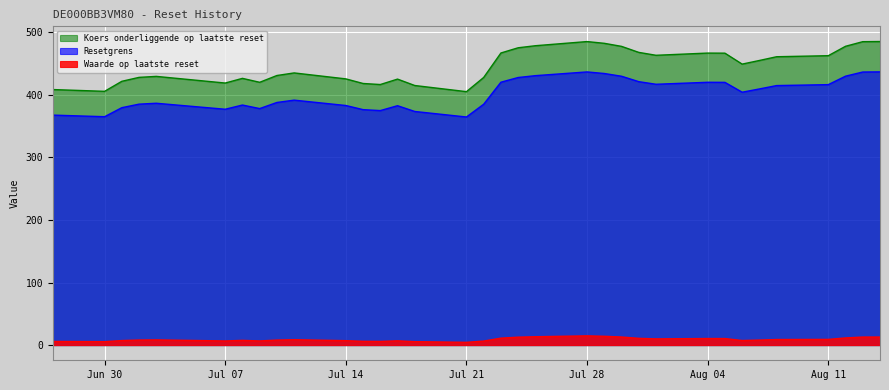

How many values in the Waarde op laatste reset series are below 8?

14